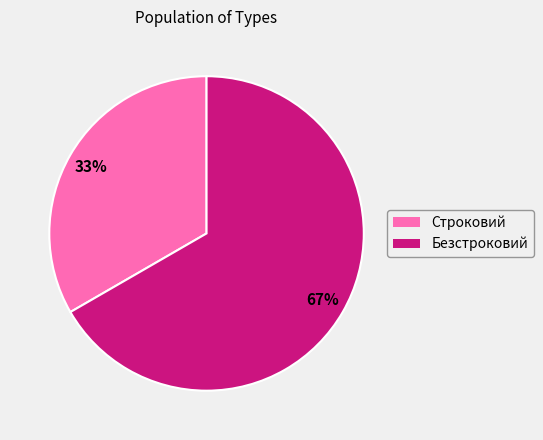

How many slices are in this pie chart?

2